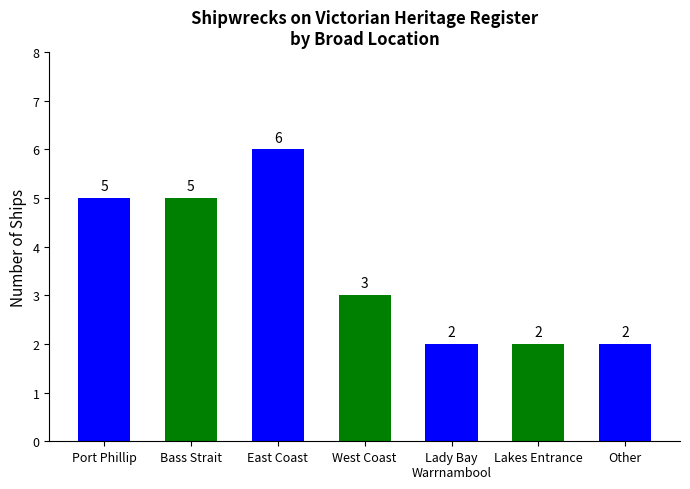

What is the difference between the second highest and second lowest values?

3